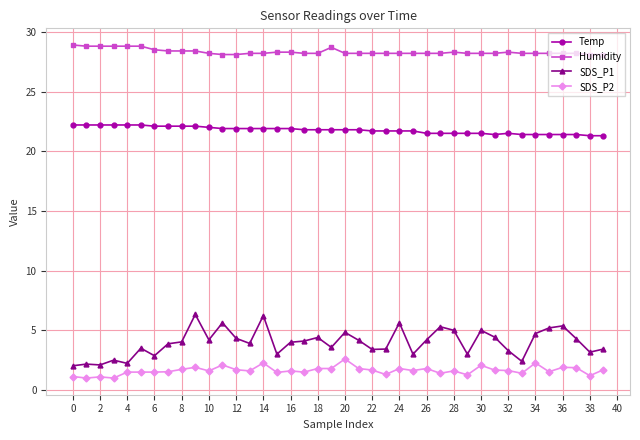

What is the value of the SDS_P1 point at the 32nd from the left?

4.4